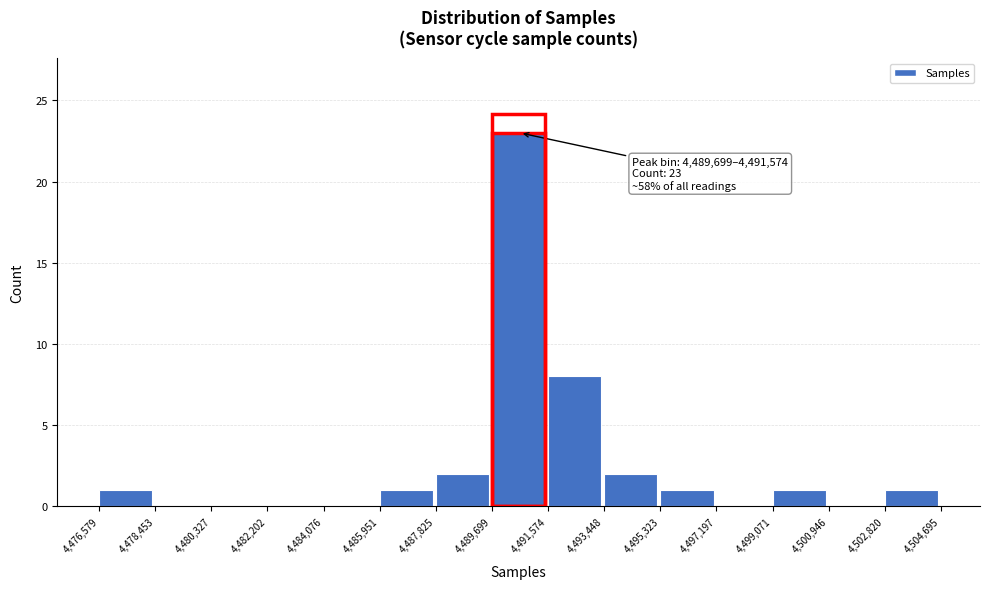

Which range on the x-axis has the tallest bar?

4,489,699 to 4,491,574